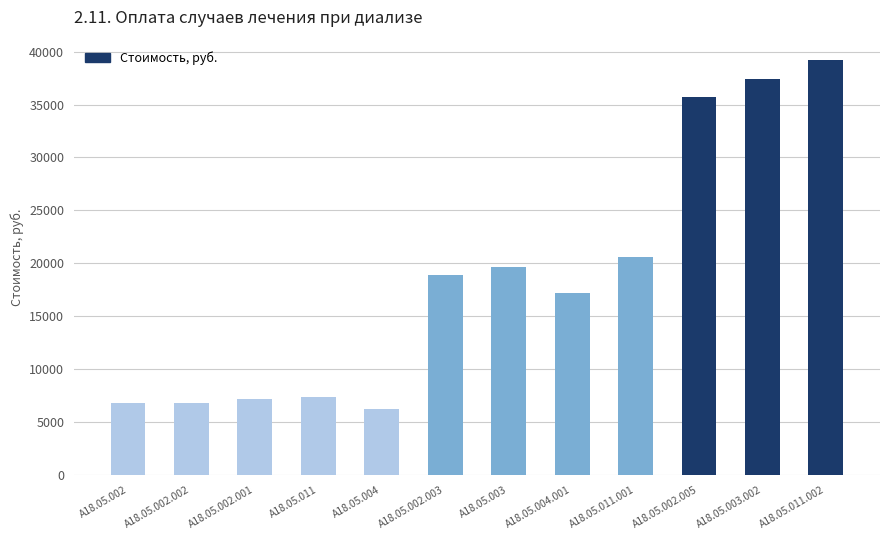

What is the smallest value displayed?

6288